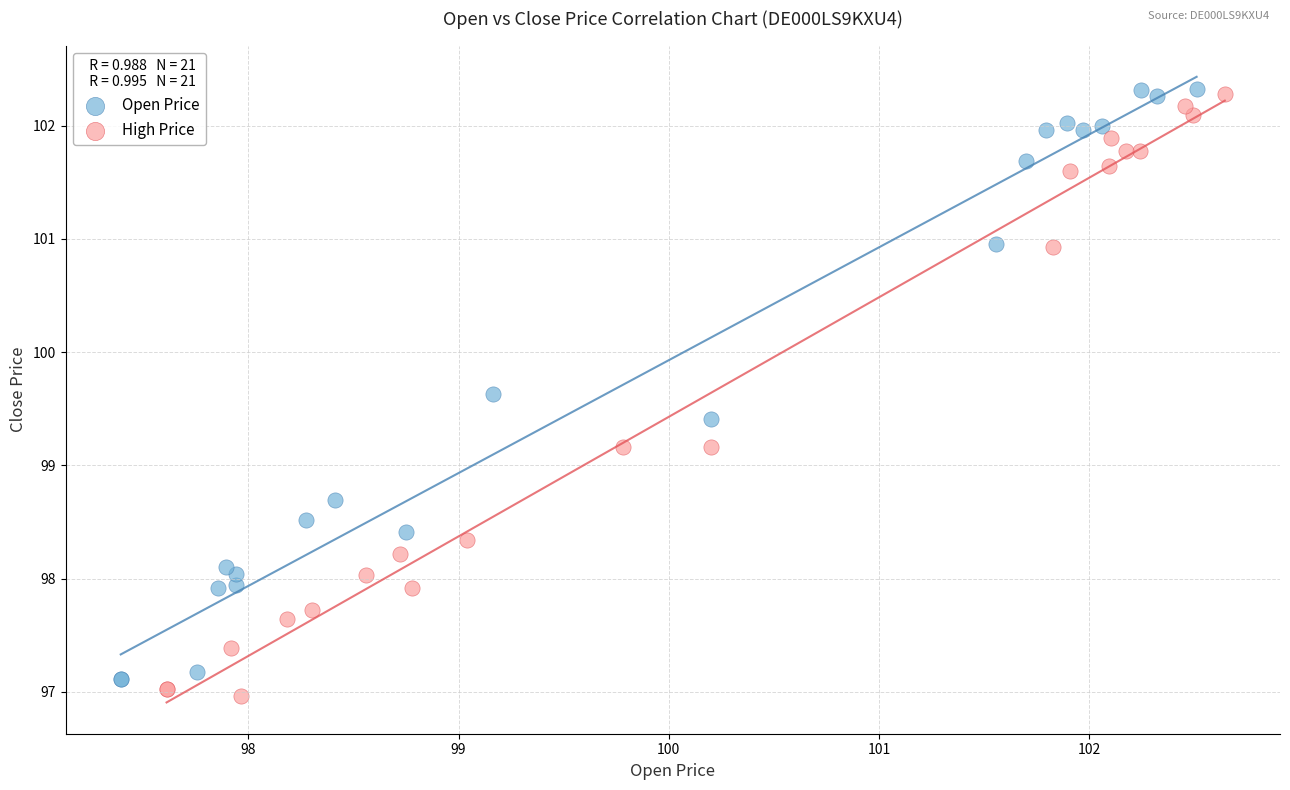

What are all the series names shown in the legend?

Open Price, High Price